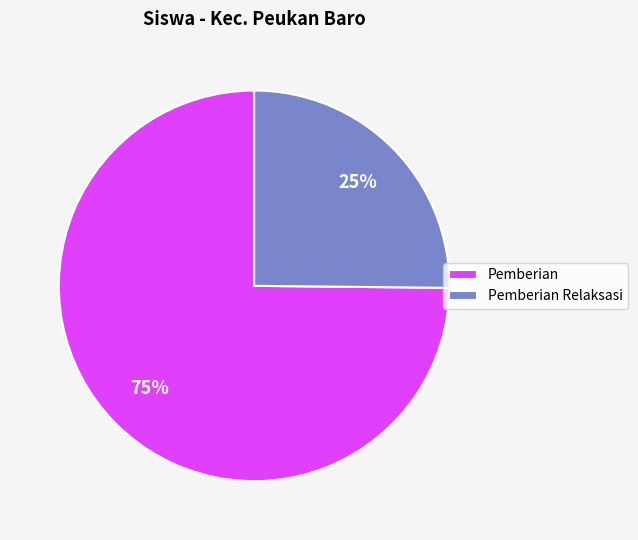

Approximately how many times larger is the value at Pemberian Relaksasi compared to Pemberian?

0.3